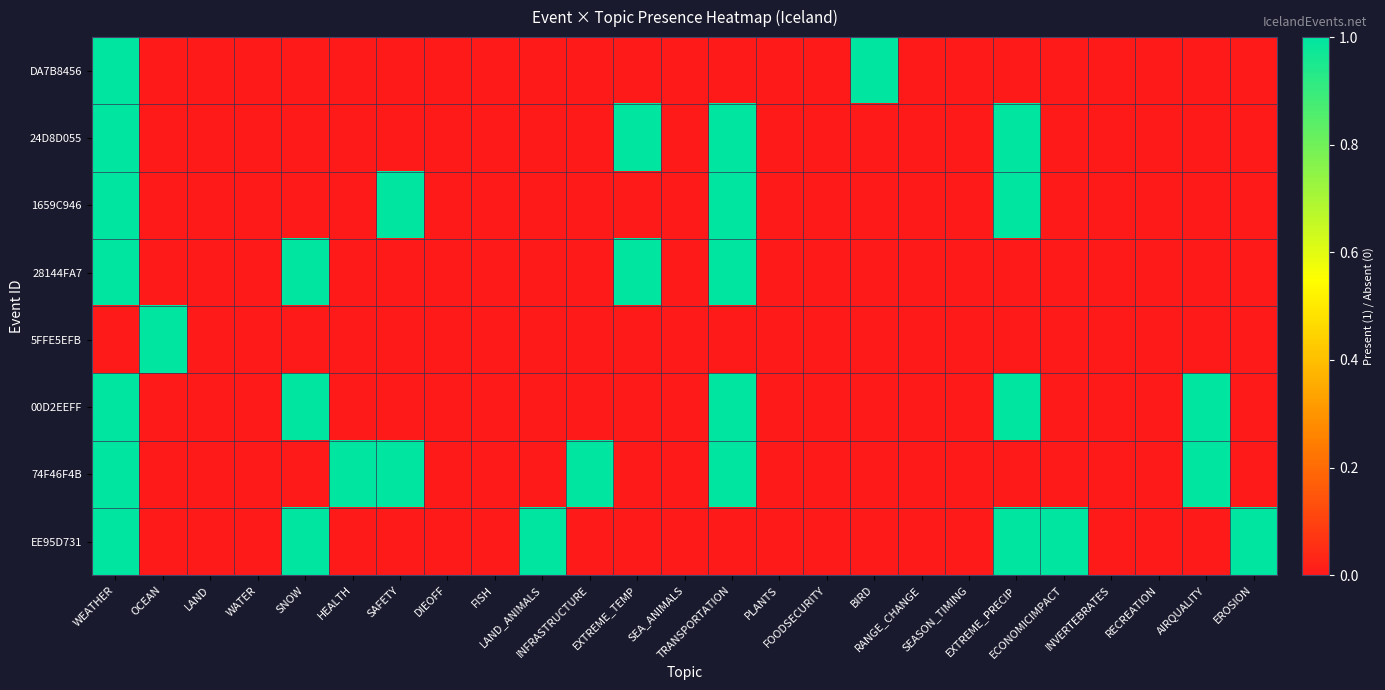

Reading left to right, transcribe all the data shown in this chart.

DA7B8456: WEATHER=1	OCEAN=0	LAND=0	WATER=0	SNOW=0	HEALTH=0	SAFETY=0	DIEOFF=0	FISH=0	LAND_ANIMALS=0	INFRASTRUCTURE=0	EXTREME_TEMP=0	SEA_ANIMALS=0	TRANSPORTATION=0	PLANTS=0	FOODSECURITY=0	BIRD=1	RANGE_CHANGE=0	SEASON_TIMING=0	EXTREME_PRECIP=0	ECONOMICIMPACT=0	INVERTEBRATES=0	RECREATION=0	AIRQUALITY=0	EROSION=0
24D8D055: WEATHER=1	OCEAN=0	LAND=0	WATER=0	SNOW=0	HEALTH=0	SAFETY=0	DIEOFF=0	FISH=0	LAND_ANIMALS=0	INFRASTRUCTURE=0	EXTREME_TEMP=1	SEA_ANIMALS=0	TRANSPORTATION=1	PLANTS=0	FOODSECURITY=0	BIRD=0	RANGE_CHANGE=0	SEASON_TIMING=0	EXTREME_PRECIP=1	ECONOMICIMPACT=0	INVERTEBRATES=0	RECREATION=0	AIRQUALITY=0	EROSION=0
1659C946: WEATHER=1	OCEAN=0	LAND=0	WATER=0	SNOW=0	HEALTH=0	SAFETY=1	DIEOFF=0	FISH=0	LAND_ANIMALS=0	INFRASTRUCTURE=0	EXTREME_TEMP=0	SEA_ANIMALS=0	TRANSPORTATION=1	PLANTS=0	FOODSECURITY=0	BIRD=0	RANGE_CHANGE=0	SEASON_TIMING=0	EXTREME_PRECIP=1	ECONOMICIMPACT=0	INVERTEBRATES=0	RECREATION=0	AIRQUALITY=0	EROSION=0
28144FA7: WEATHER=1	OCEAN=0	LAND=0	WATER=0	SNOW=1	HEALTH=0	SAFETY=0	DIEOFF=0	FISH=0	LAND_ANIMALS=0	INFRASTRUCTURE=0	EXTREME_TEMP=1	SEA_ANIMALS=0	TRANSPORTATION=1	PLANTS=0	FOODSECURITY=0	BIRD=0	RANGE_CHANGE=0	SEASON_TIMING=0	EXTREME_PRECIP=0	ECONOMICIMPACT=0	INVERTEBRATES=0	RECREATION=0	AIRQUALITY=0	EROSION=0
5FFE5EFB: WEATHER=0	OCEAN=1	LAND=0	WATER=0	SNOW=0	HEALTH=0	SAFETY=0	DIEOFF=0	FISH=0	LAND_ANIMALS=0	INFRASTRUCTURE=0	EXTREME_TEMP=0	SEA_ANIMALS=0	TRANSPORTATION=0	PLANTS=0	FOODSECURITY=0	BIRD=0	RANGE_CHANGE=0	SEASON_TIMING=0	EXTREME_PRECIP=0	ECONOMICIMPACT=0	INVERTEBRATES=0	RECREATION=0	AIRQUALITY=0	EROSION=0
00D2EEFF: WEATHER=1	OCEAN=0	LAND=0	WATER=0	SNOW=1	HEALTH=0	SAFETY=0	DIEOFF=0	FISH=0	LAND_ANIMALS=0	INFRASTRUCTURE=0	EXTREME_TEMP=0	SEA_ANIMALS=0	TRANSPORTATION=1	PLANTS=0	FOODSECURITY=0	BIRD=0	RANGE_CHANGE=0	SEASON_TIMING=0	EXTREME_PRECIP=1	ECONOMICIMPACT=0	INVERTEBRATES=0	RECREATION=0	AIRQUALITY=1	EROSION=0
74F46F4B: WEATHER=1	OCEAN=0	LAND=0	WATER=0	SNOW=0	HEALTH=1	SAFETY=1	DIEOFF=0	FISH=0	LAND_ANIMALS=0	INFRASTRUCTURE=1	EXTREME_TEMP=0	SEA_ANIMALS=0	TRANSPORTATION=1	PLANTS=0	FOODSECURITY=0	BIRD=0	RANGE_CHANGE=0	SEASON_TIMING=0	EXTREME_PRECIP=0	ECONOMICIMPACT=0	INVERTEBRATES=0	RECREATION=0	AIRQUALITY=1	EROSION=0
EE95D731: WEATHER=1	OCEAN=0	LAND=0	WATER=0	SNOW=1	HEALTH=0	SAFETY=0	DIEOFF=0	FISH=0	LAND_ANIMALS=1	INFRASTRUCTURE=0	EXTREME_TEMP=0	SEA_ANIMALS=0	TRANSPORTATION=0	PLANTS=0	FOODSECURITY=0	BIRD=0	RANGE_CHANGE=0	SEASON_TIMING=0	EXTREME_PRECIP=1	ECONOMICIMPACT=1	INVERTEBRATES=0	RECREATION=0	AIRQUALITY=0	EROSION=1